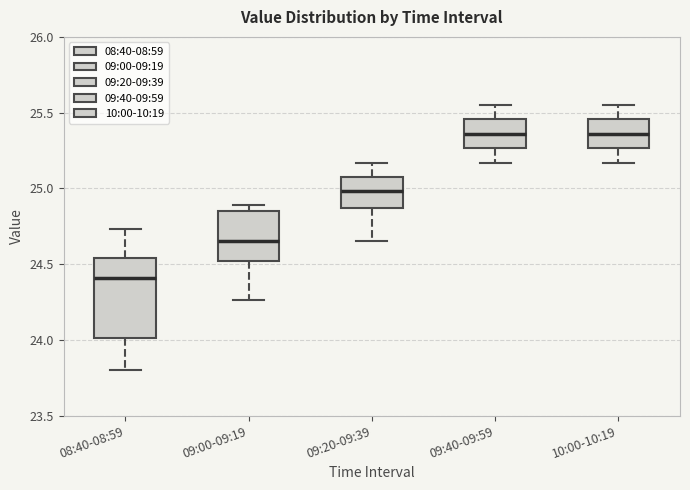

Reading left to right, transcribe this box plot: for each box, give where its median line is, the range the box spans, and where its two whiskers end, as read against the y-axis. The values are not printed on the chart, so give them approximately, as read against the axis.

08:40-08:59: median 24.40, box 24.00 to 24.55, whiskers 23.80 to 24.75
09:00-09:19: median 24.65, box 24.50 to 24.85, whiskers 24.25 to 24.90
09:20-09:39: median 25.00, box 24.85 to 25.10, whiskers 24.65 to 25.15
09:40-09:59: median 25.35, box 25.25 to 25.45, whiskers 25.15 to 25.55
10:00-10:19: median 25.35, box 25.25 to 25.45, whiskers 25.15 to 25.55